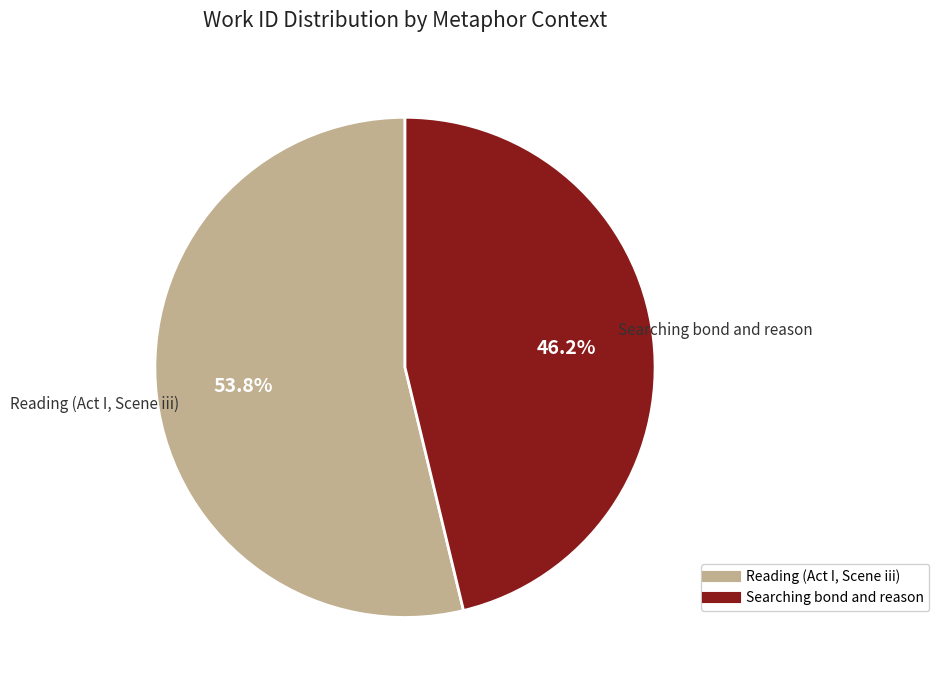

Which has a higher value, Searching bond and reason or Reading (Act I, Scene iii)?

Reading (Act I, Scene iii)